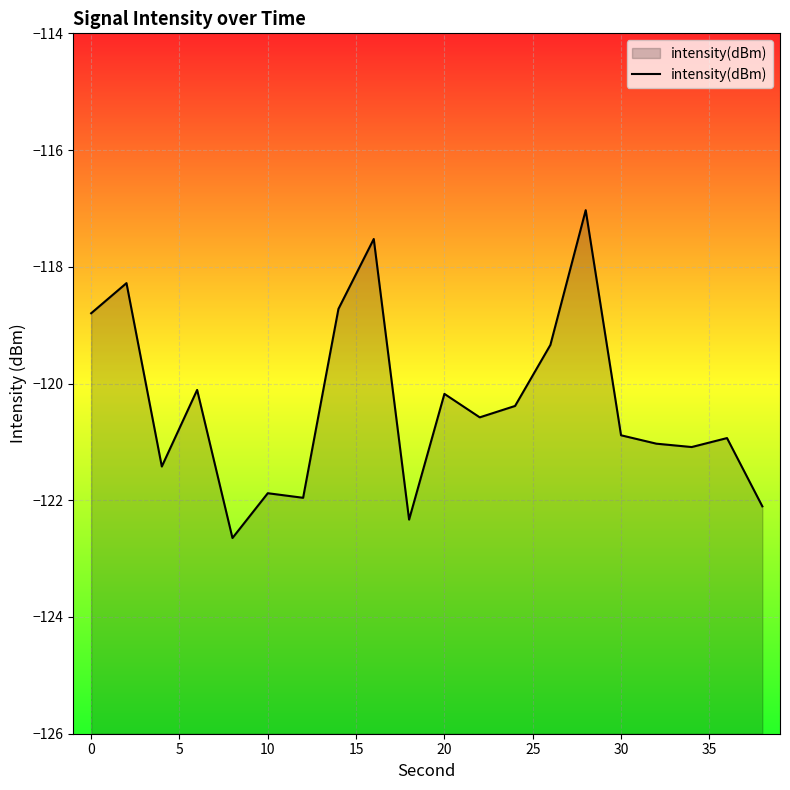

True or false: the data has more than 0 interior local peaks.

True